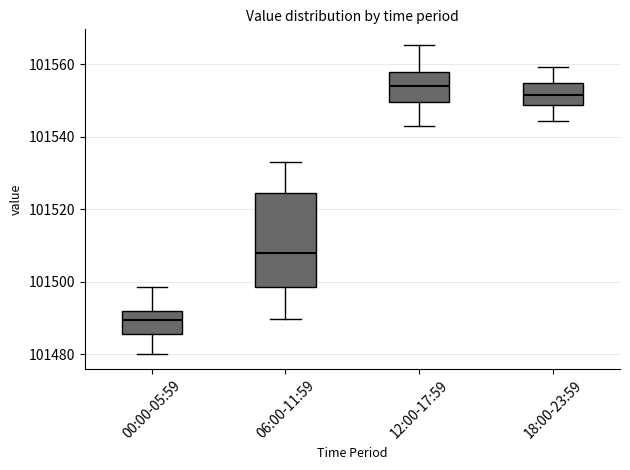

Which box's median line is the highest?

12:00-17:59